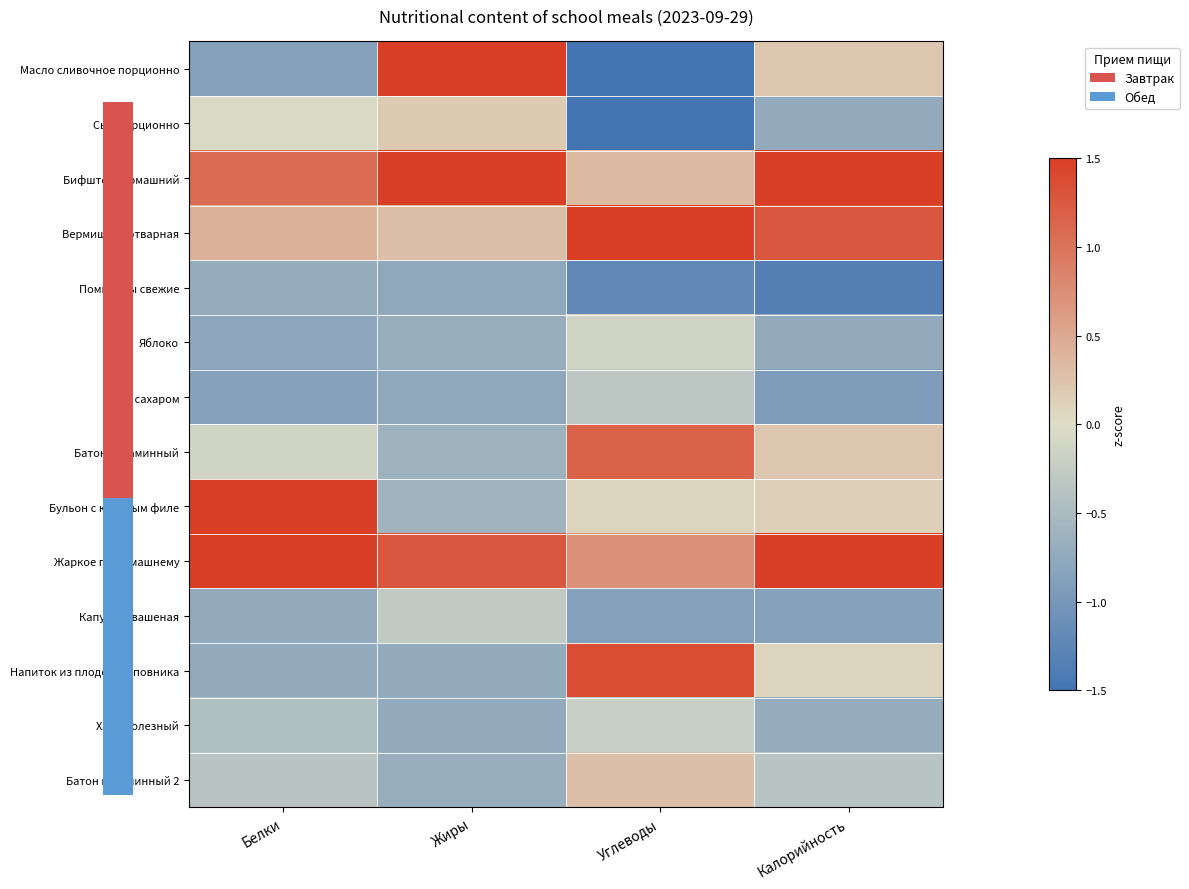

Which series has the largest range (max minus min)?

Масло сливочное порционно